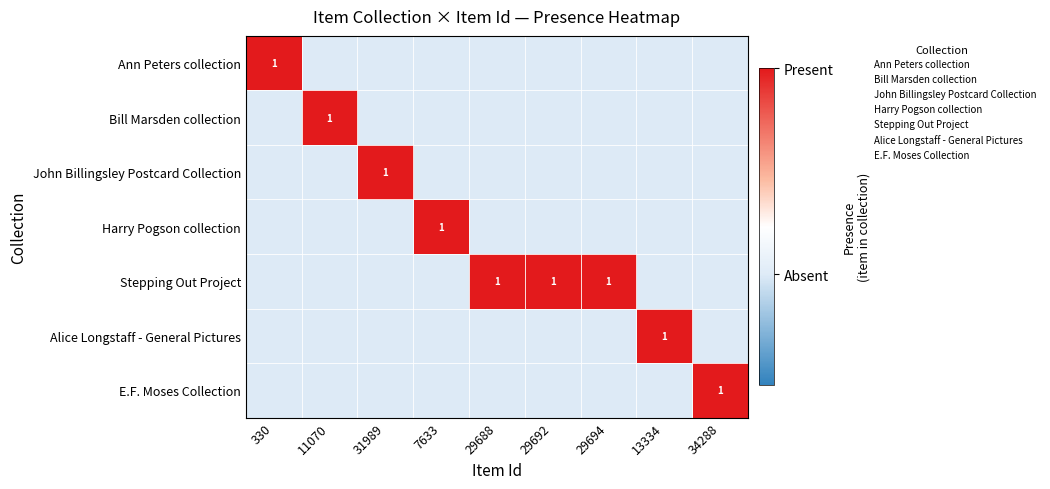

At which category is the sum across all series the highest?

330